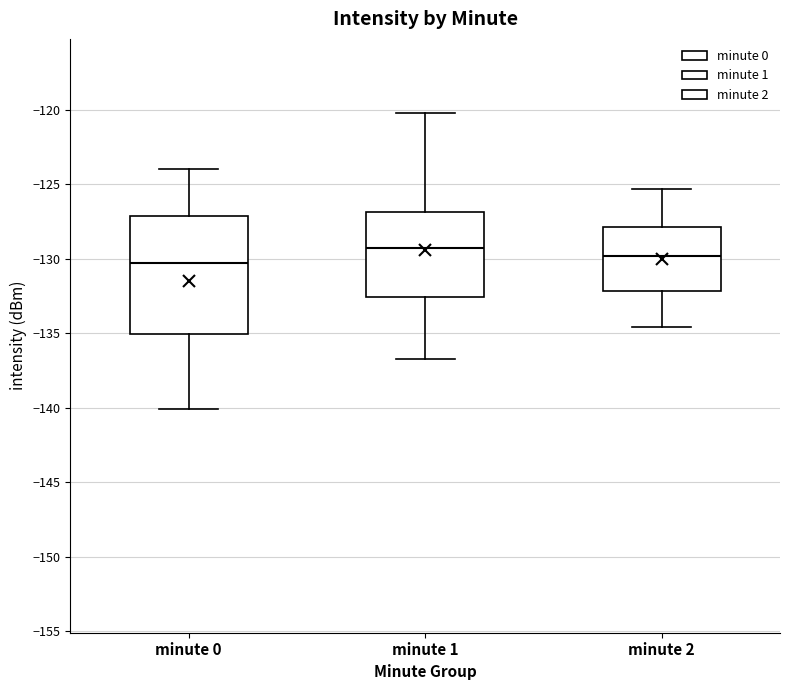

Where is the upper edge of the box for minute 0 on the y-axis? The values are not printed on the chart, so give them approximately, as read against the axis.

-127.0